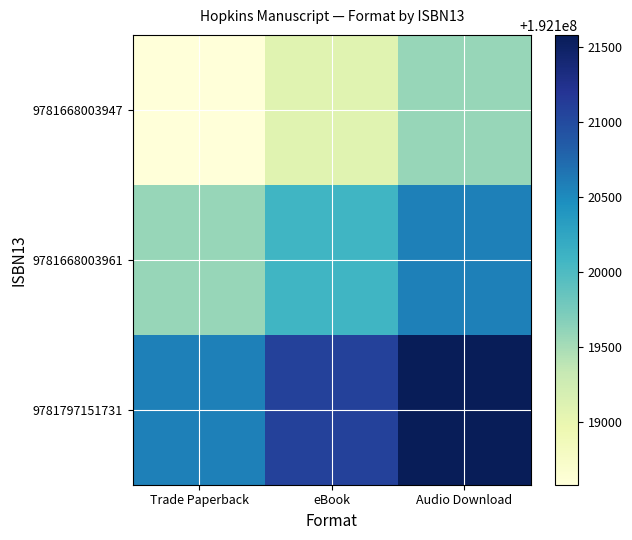

Reading left to right, list all the values displayed in this chart.

9781668003947: Trade Paperback=192118584	eBook=192119084	Audio Download=192119584
9781668003961: Trade Paperback=192119584	eBook=192120084	Audio Download=192120584
9781797151731: Trade Paperback=192120584	eBook=192121084	Audio Download=192121584